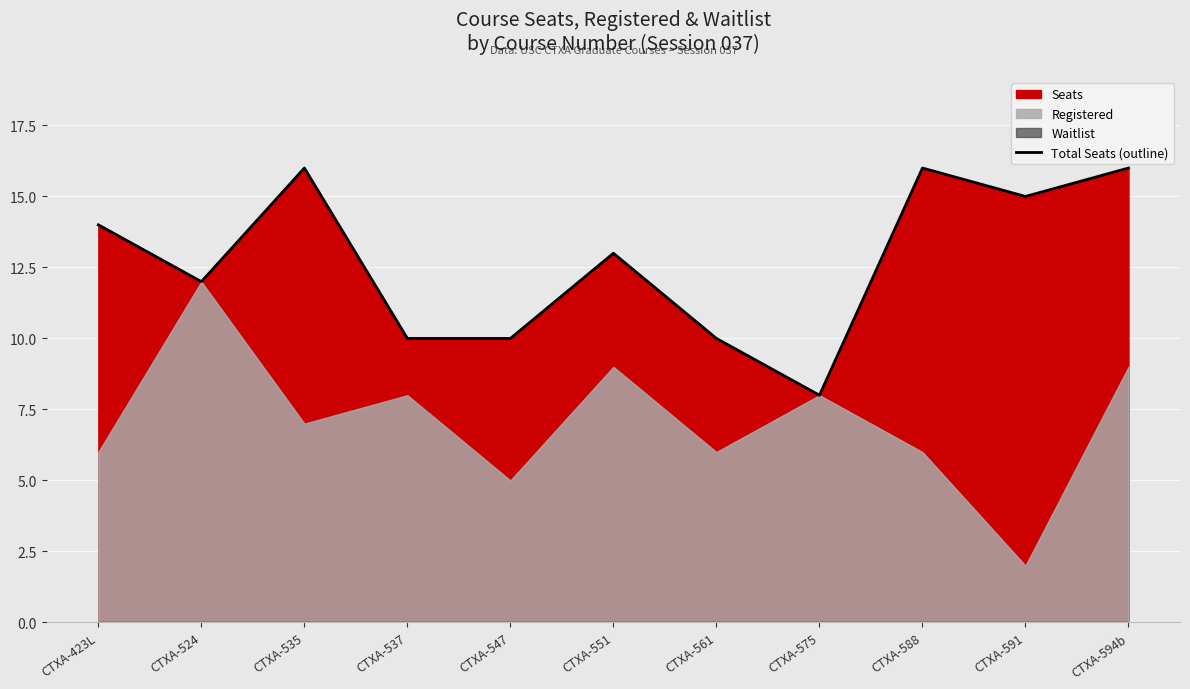

How many interior local peaks (higher than both neighbors) does the data have?

3